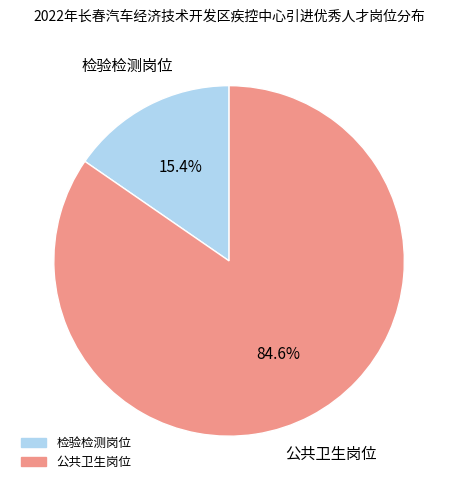

How many slices are in this pie chart?

2